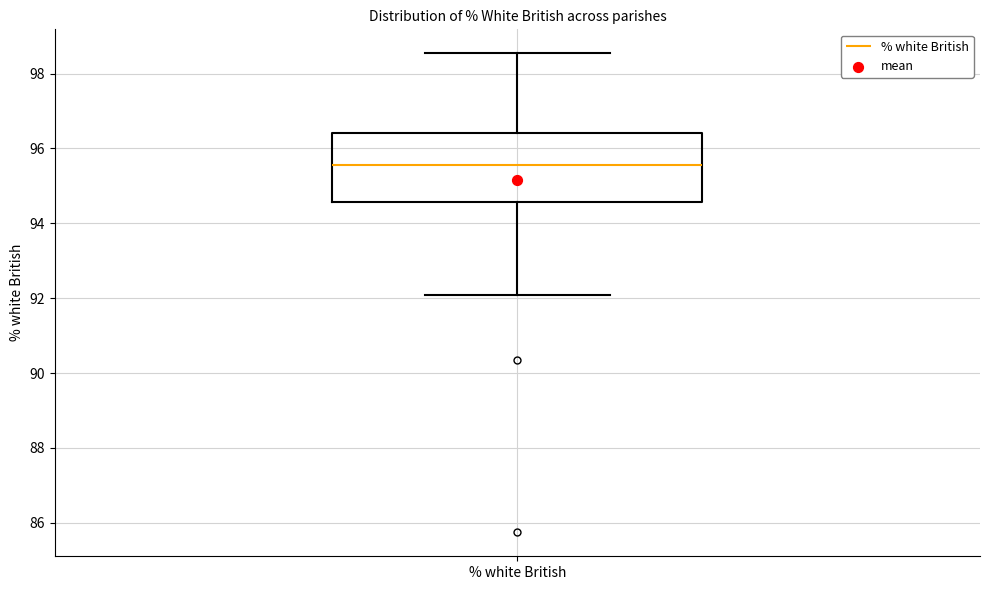

Read this box plot against the y-axis: the position of the median line, the range covered by the box, and the ends of both whiskers. The values are not printed on the chart, so give them approximately, as read against the axis.

median 95.6, box 94.6 to 96.4, whiskers 92.0 to 98.6